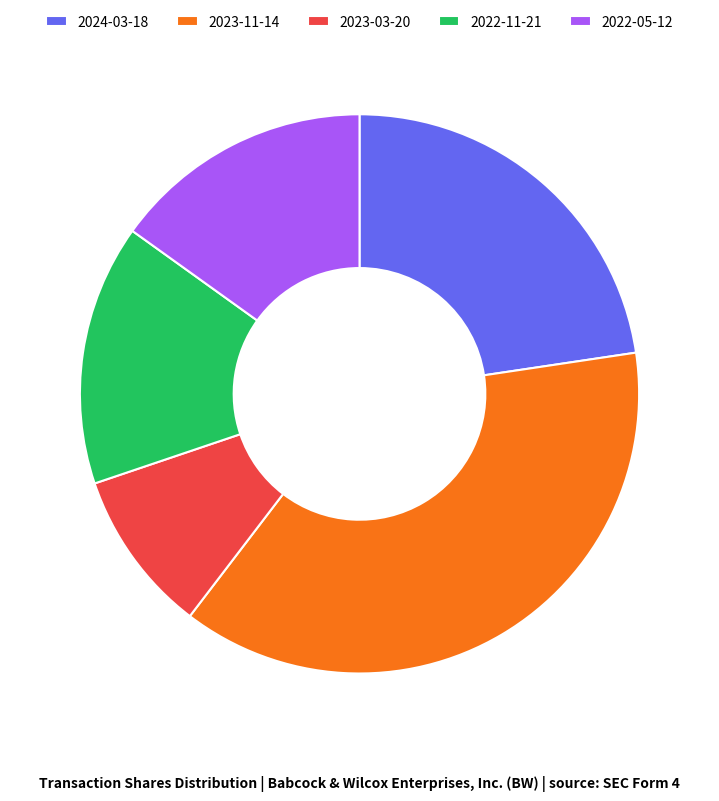

Which category has the biggest portion of the pie?

2023-11-14